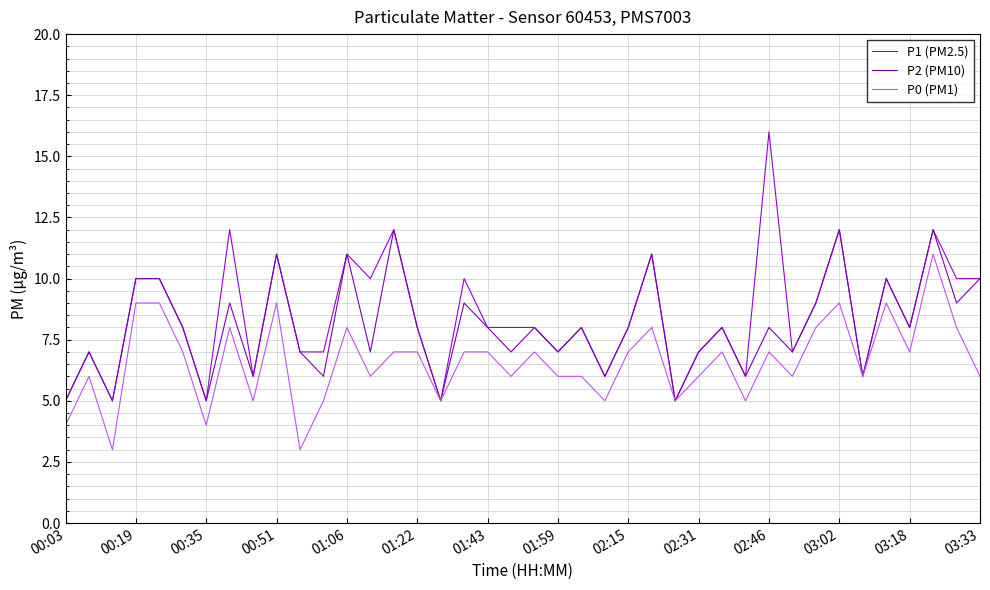

What is the smallest value displayed?

3